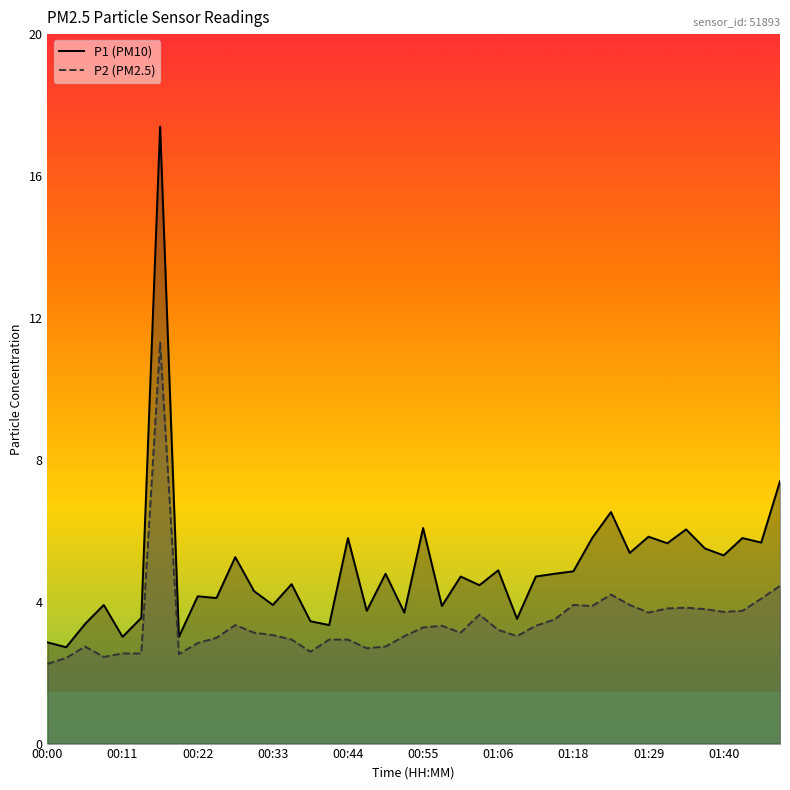

What is the lowest value of the P1 series?

2.8